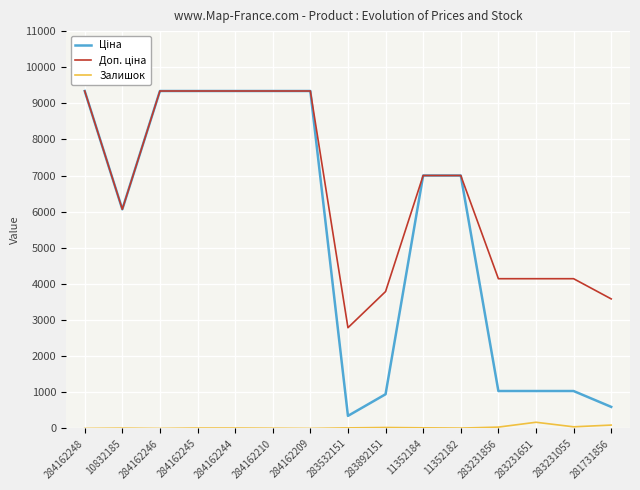

How many lines are shown in the chart?

3